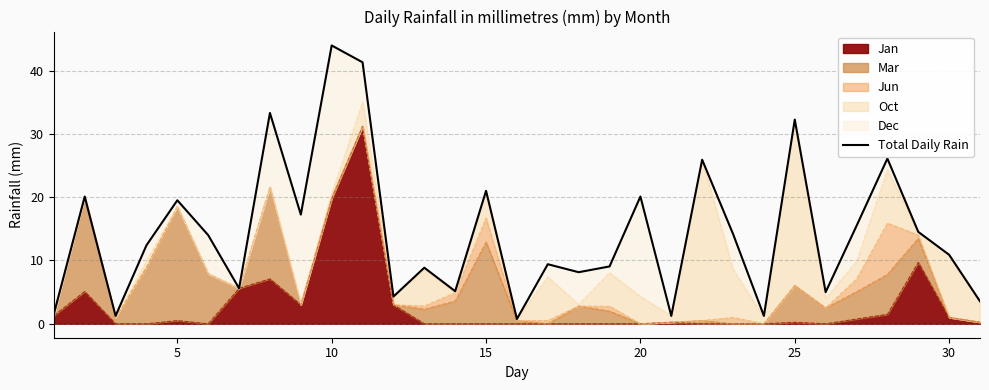

What is the smallest value displayed?

0.8